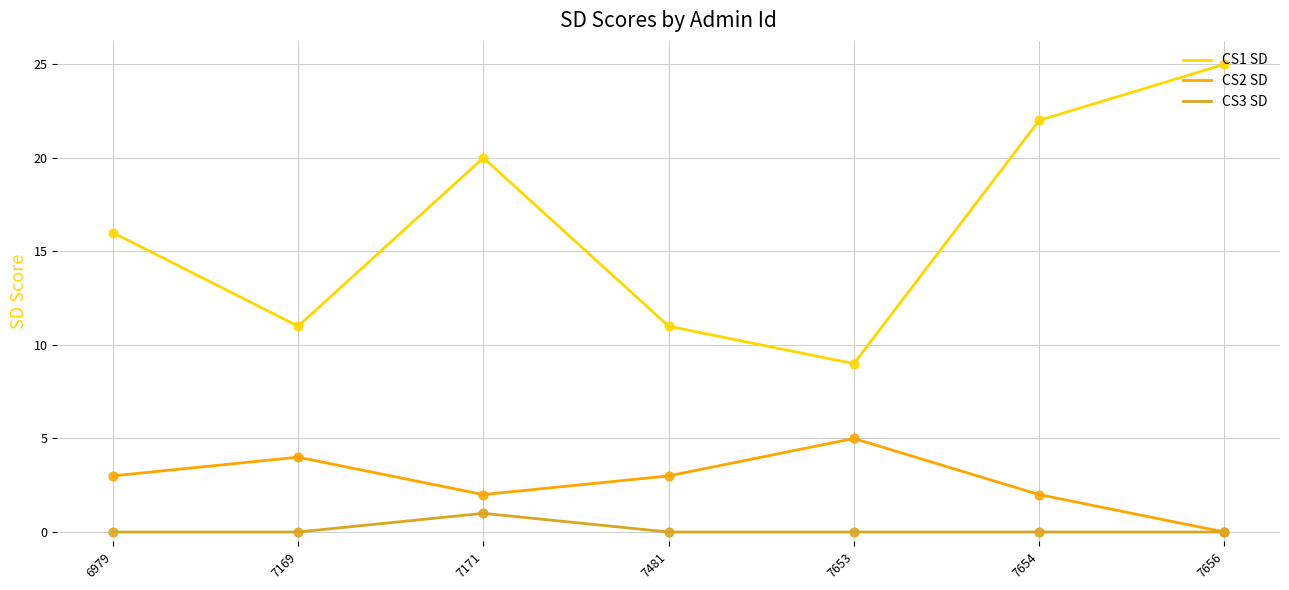

What is the spread (max minus min) of values at 7481?

11